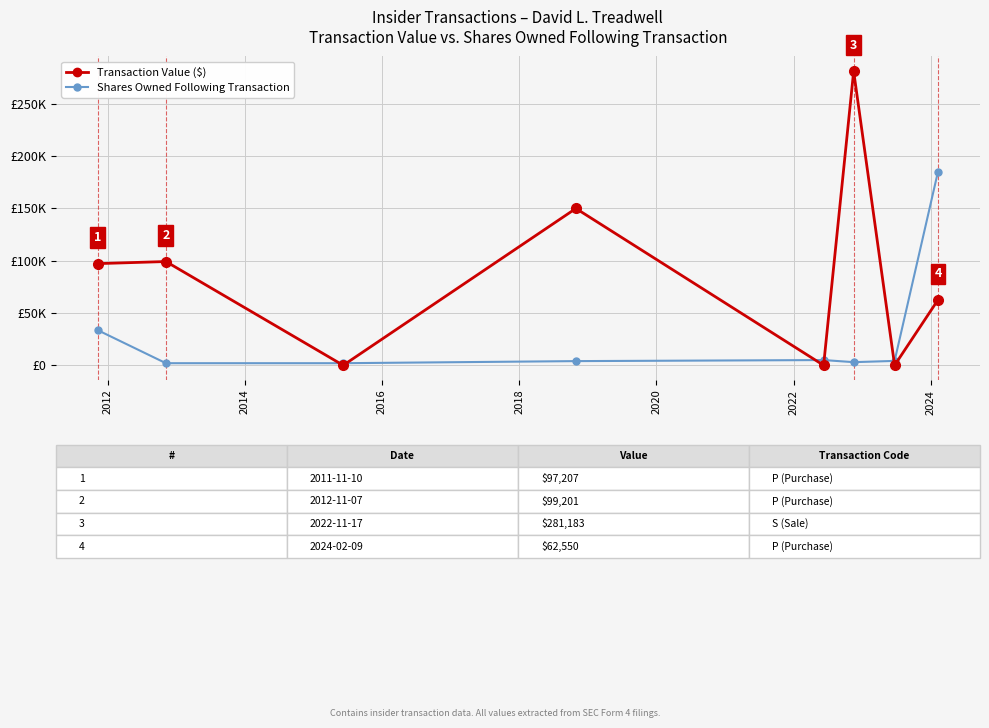

Is this an area chart (filled region under the line)?

No